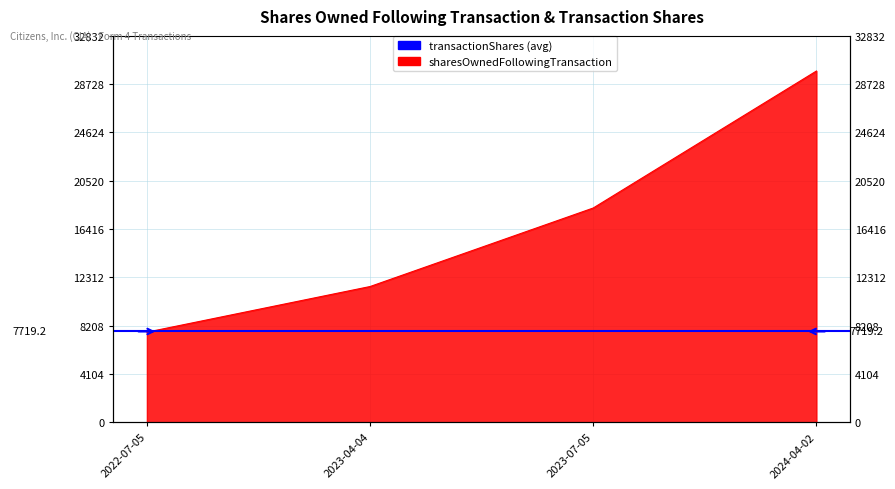

Reading left to right, list all the values displayed in this chart.

7659	11538	18210	29847